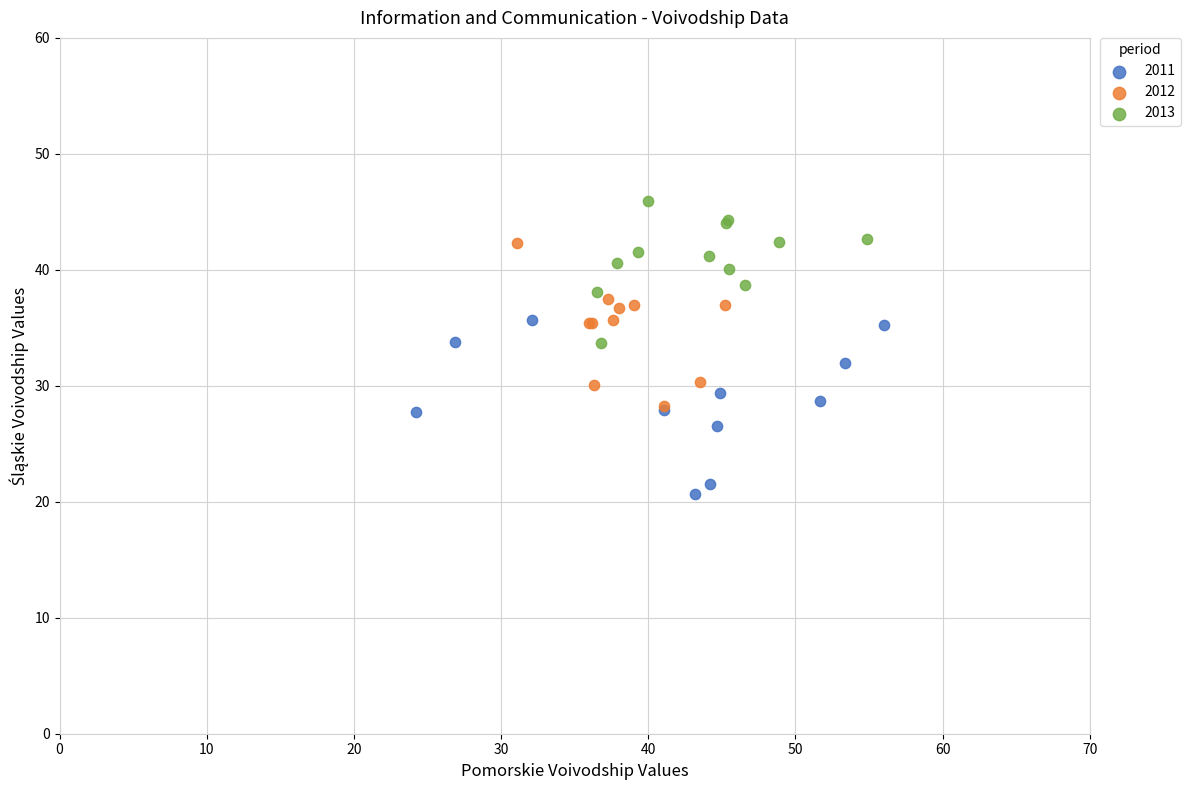

Which series contains the lowest Y value?

2011